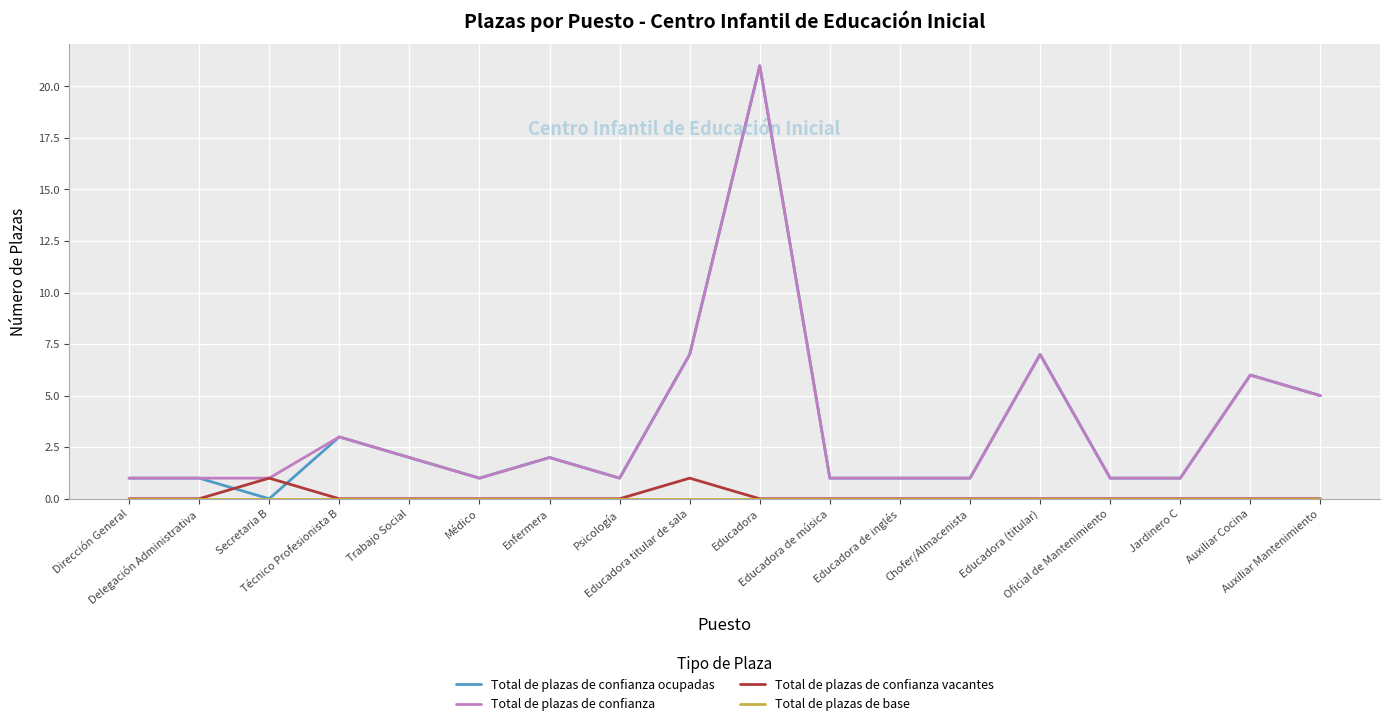

At which label does Total de plazas de confianza vacantes reach its minimum?

Dirección General